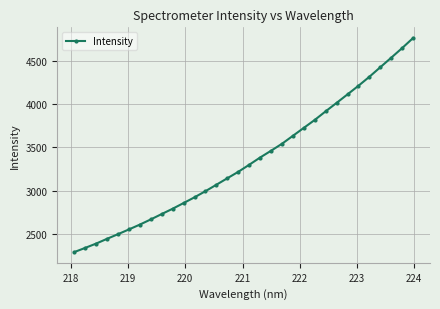

What is the smallest value displayed?

2287.8